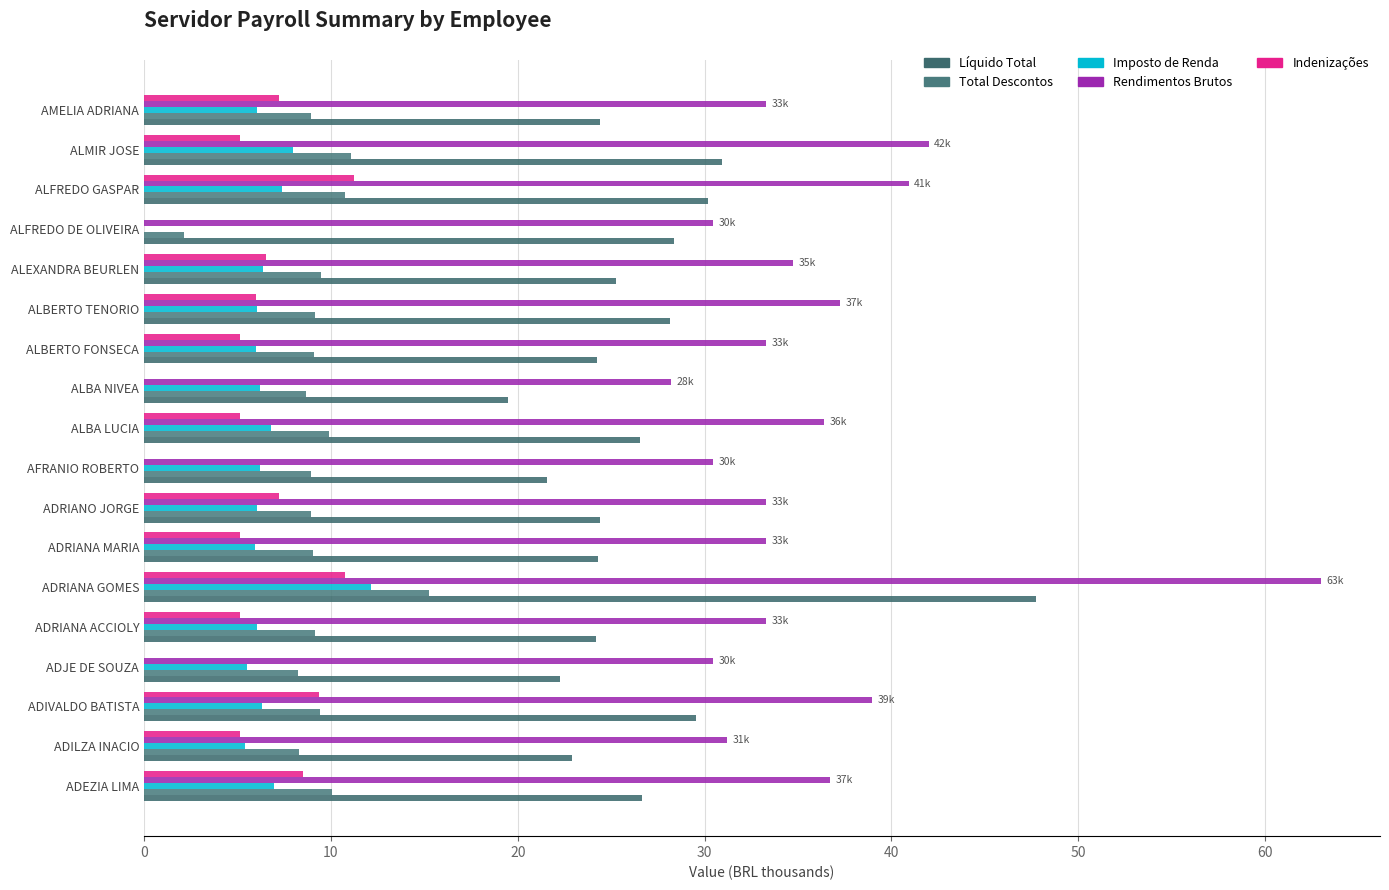

What is the difference between the maximum and minimum values in the Total Descontos series?

13.1